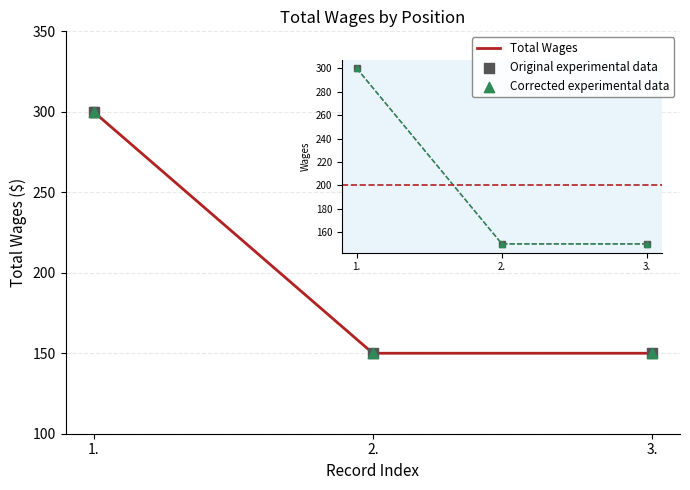

Between 1. and 3., which is larger?

1.